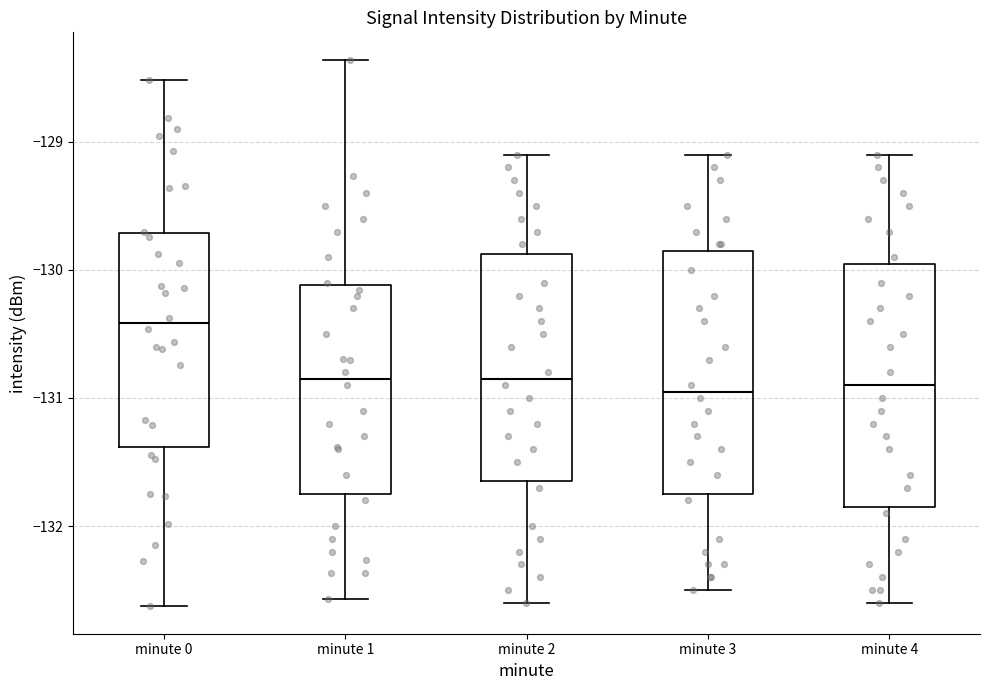

Reading left to right, read every box against the y-axis: the position of its median line, the range the box covers, and the ends of its whiskers. The values are not printed on the chart, so give them approximately, as read against the axis.

minute 0: median -130.4, box -131.4 to -129.7, whiskers -132.6 to -128.5
minute 1: median -130.8, box -131.7 to -130.1, whiskers -132.6 to -128.4
minute 2: median -130.8, box -131.6 to -129.9, whiskers -132.6 to -129.1
minute 3: median -130.9, box -131.7 to -129.8, whiskers -132.5 to -129.1
minute 4: median -130.9, box -131.8 to -129.9, whiskers -132.6 to -129.1